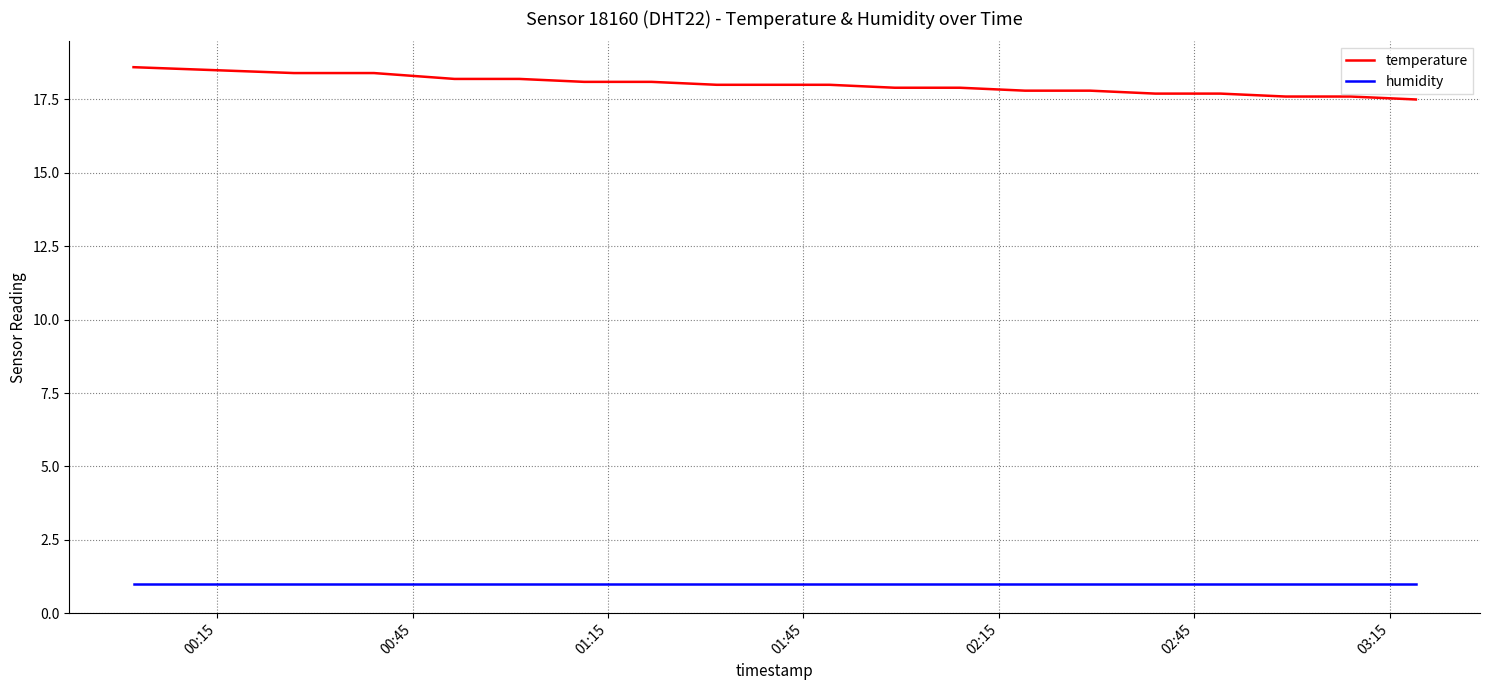

What is the minimum value shown in the chart?

1.0